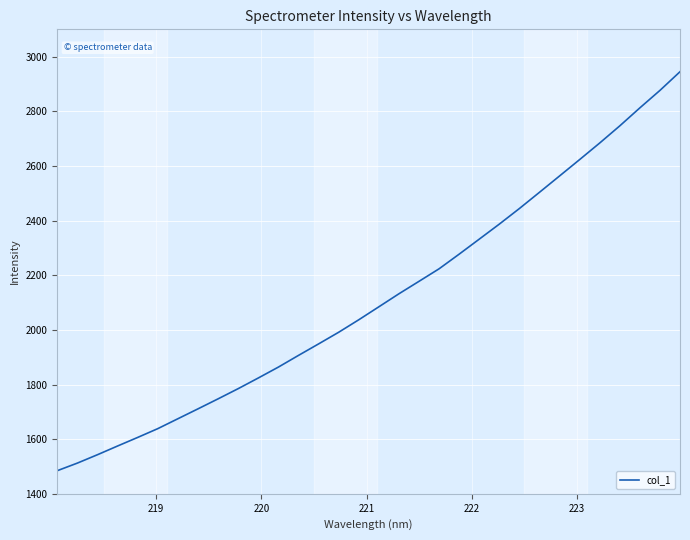

What is the smallest value displayed?

1484.6